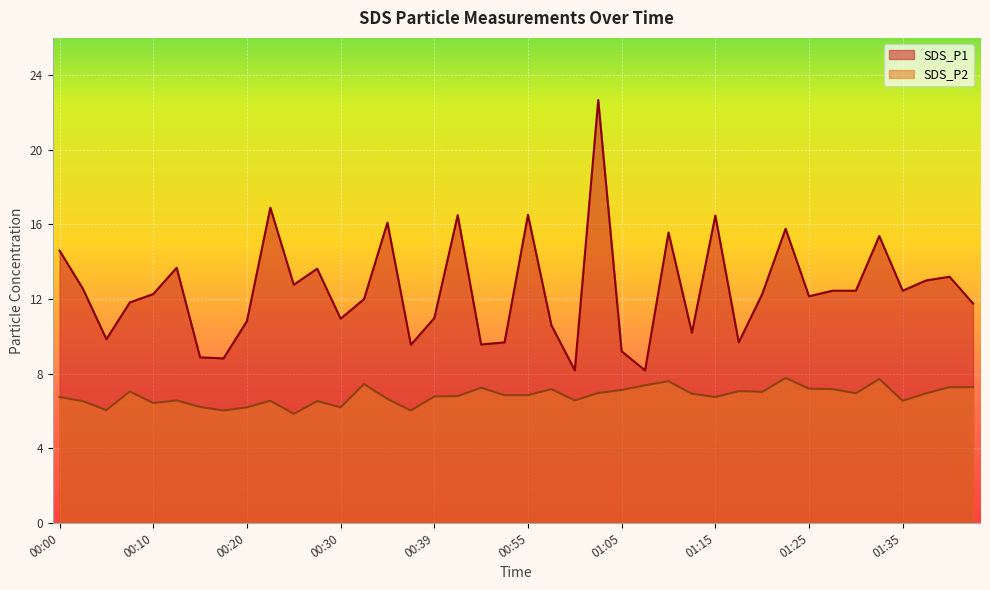

What is the difference between the maximum and second lowest values in the SDS_P1 series?

14.5